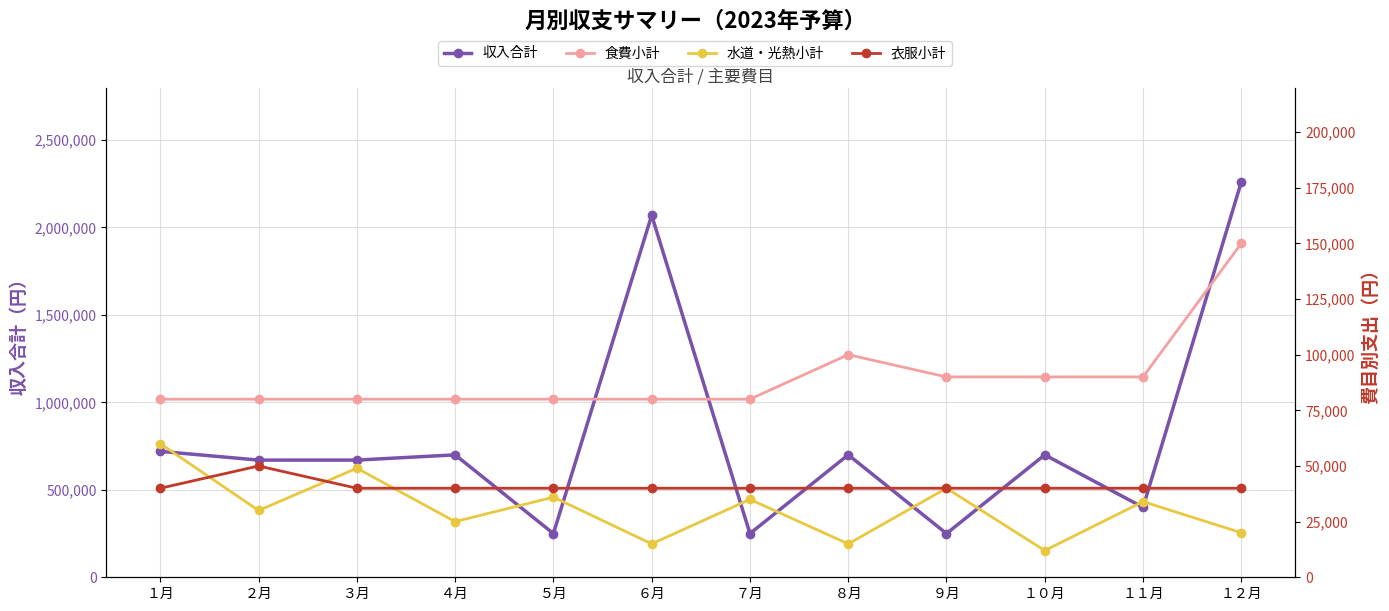

At which category is the sum across all series the highest?

１２月